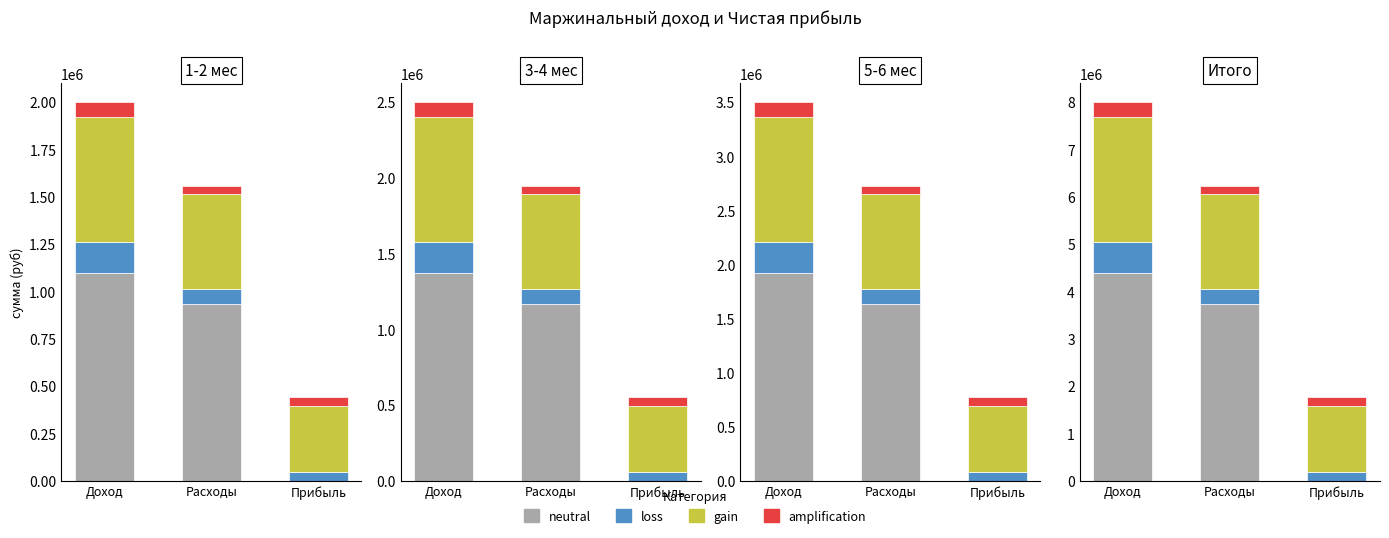

At which category is the sum across all series the highest?

Доход